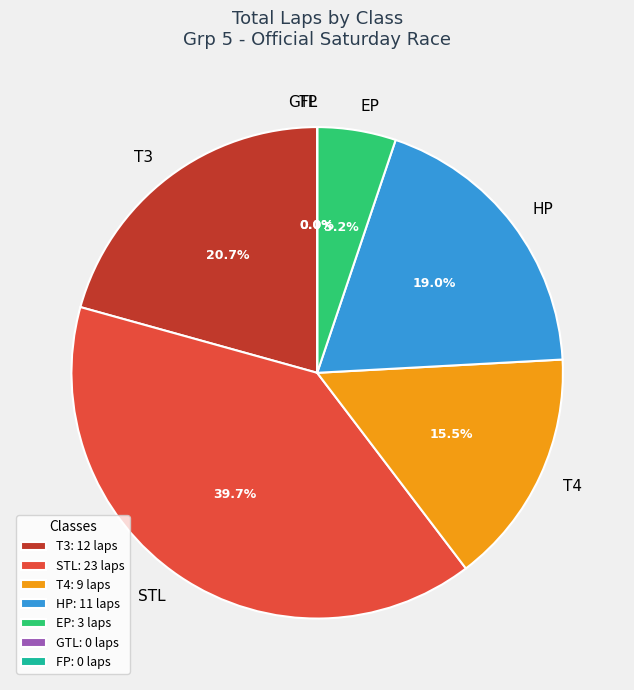

Do T3 (Steve Ott) and T4 (Leann Falk) together represent more than half of the pie?

No